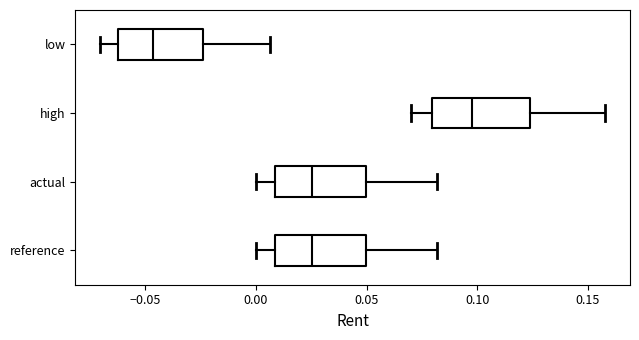

Reading bottom to top, transcribe this box plot: for each box, give where its median line is, the range the box spans, and where its two whiskers end, as read against the x-axis. The values are not printed on the chart, so give them approximately, as read against the axis.

reference: median 0.025, box 0.010 to 0.050, whiskers 0.000 to 0.080
actual: median 0.025, box 0.010 to 0.050, whiskers 0.000 to 0.080
high: median 0.100, box 0.080 to 0.125, whiskers 0.070 to 0.160
low: median -0.045, box -0.060 to -0.025, whiskers -0.070 to 0.005